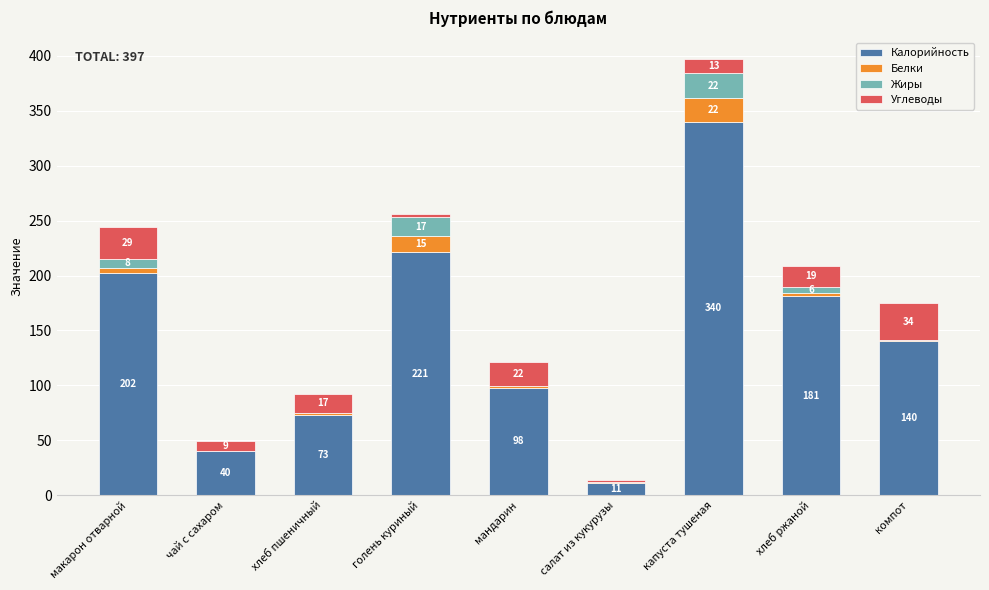

At which category is the sum across all series the highest?

капуста тушеная